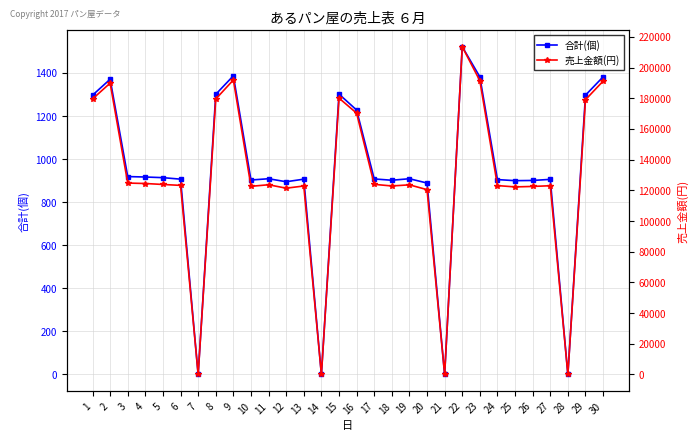

At which category is the sum across all series the highest?

22